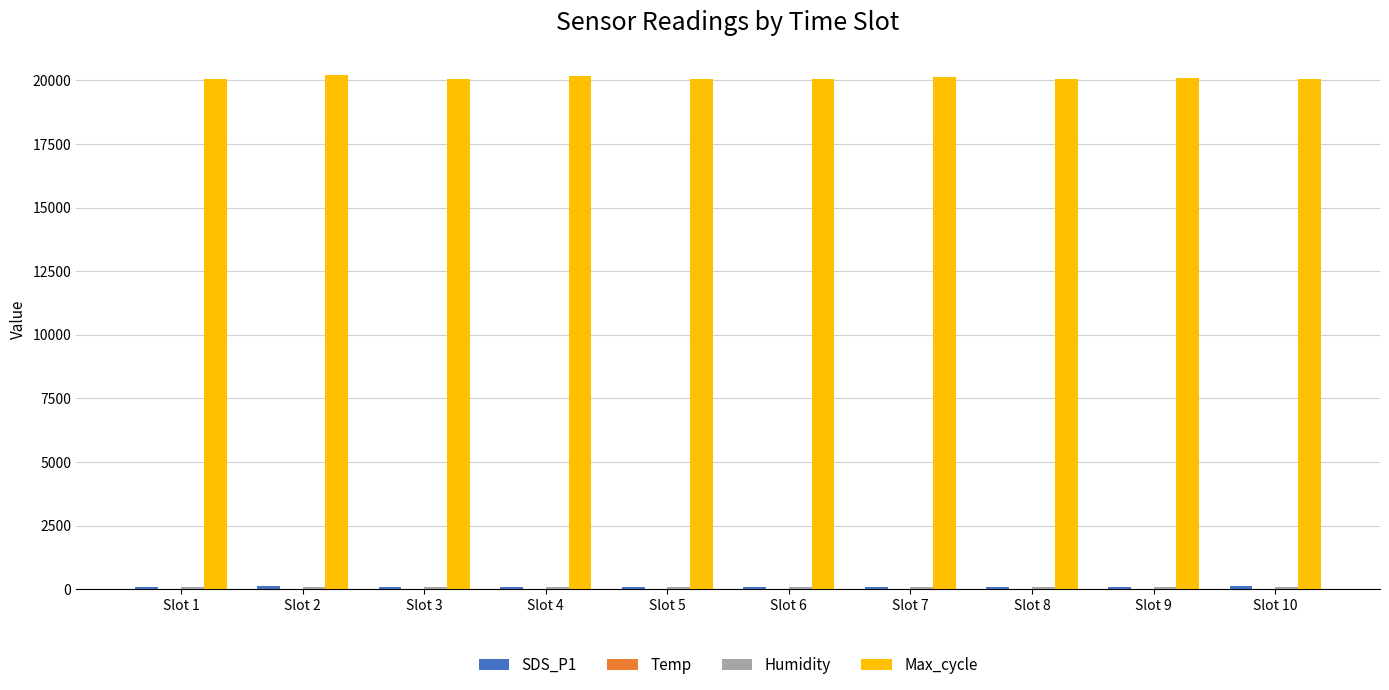

Which series has the largest total across all categories?

Max_cycle